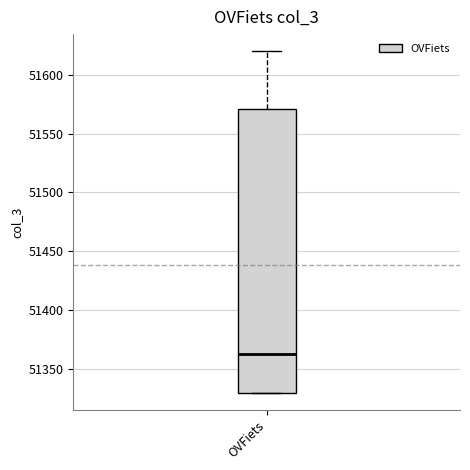

Where does the median line of the box for OVFiets sit on the y-axis? The values are not printed on the chart, so give them approximately, as read against the axis.

51365